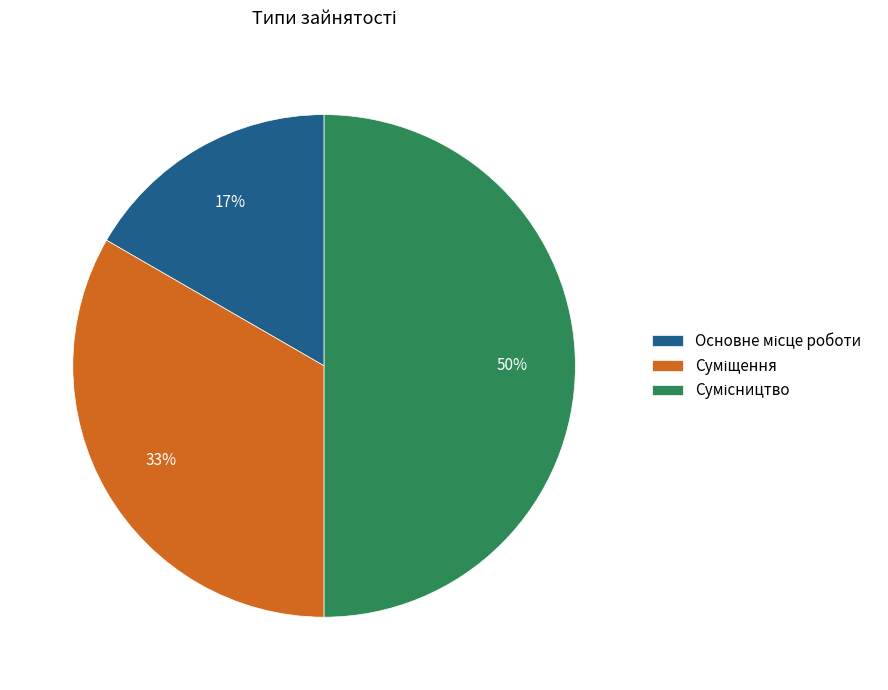

To the nearest percent, what is the average slice percentage?

33%